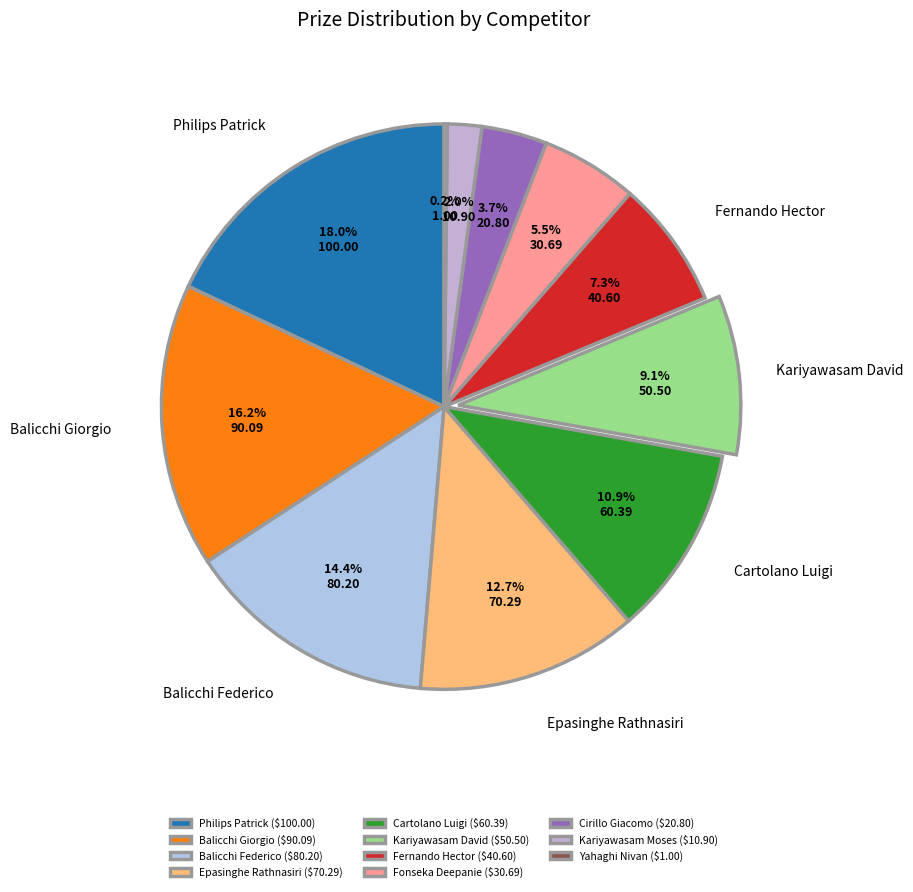

Is there any slice that represents more than half of the pie?

No